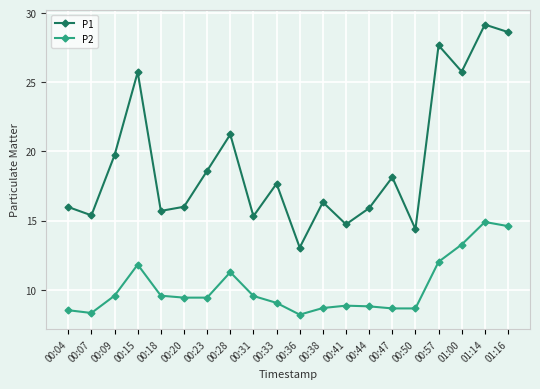

Rank the series by their maximum value, from highest to lowest.

P1, P2